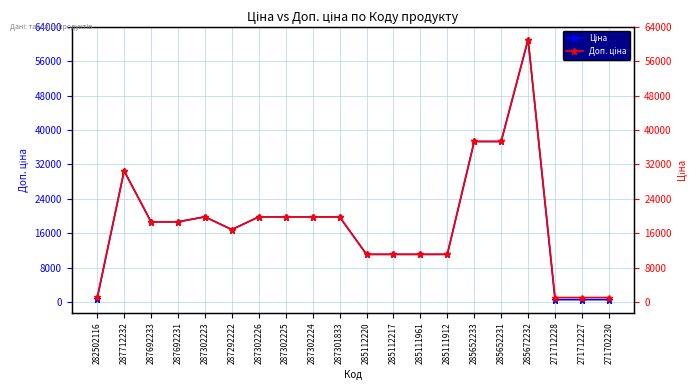

Reading left to right, transcribe all the data shown in this chart.

Ціна: 282502116=813.0	287712232=30512.3	287692233=18671.5	287692231=18671.5	287302223=19831.1	287292222=16863.2	287302226=19831.1	287302225=19831.1	287302224=19831.1	287301833=19831.1	285112220=11113.6	285112217=11113.6	285111961=11113.6	285111912=11113.6	285652233=37343.0	285652231=37343.0	285672232=61024.7	271712228=586.0	271712227=586.0	271702230=586.0
Доп. ціна: 282502116=1101.8	287712232=30512.3	287692233=18671.5	287692231=18671.5	287302223=19831.1	287292222=16863.2	287302226=19831.1	287302225=19831.1	287302224=19831.1	287301833=19831.1	285112220=11113.6	285112217=11113.6	285111961=11113.6	285111912=11113.6	285652233=37343.0	285652231=37343.0	285672232=61024.7	271712228=1074.5	271712227=1074.5	271702230=1074.5